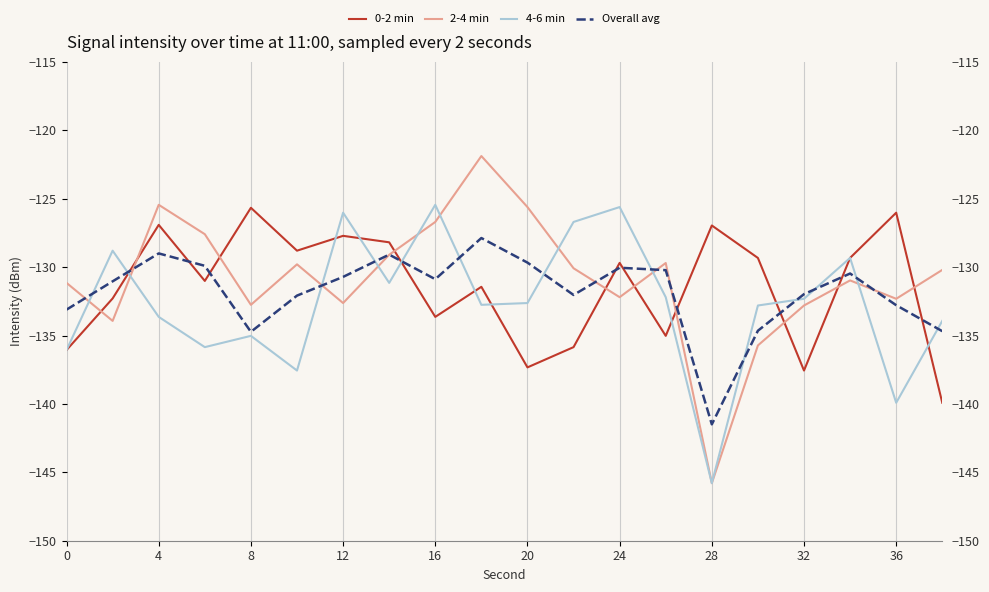

What are all the series names shown in the legend?

0-2 min, 2-4 min, 4-6 min, Overall avg